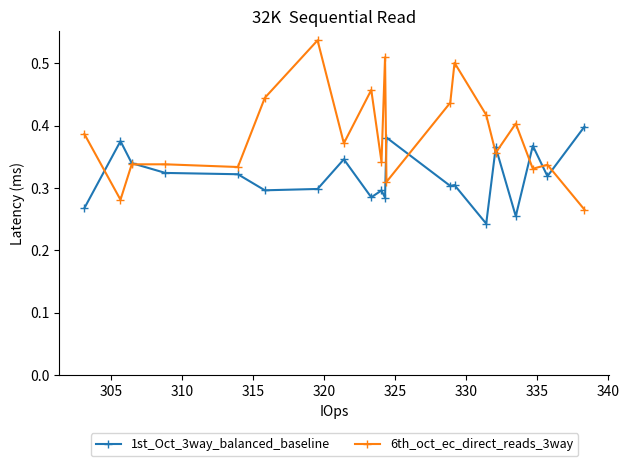

At how many categories does at least one series exceed 0?

20